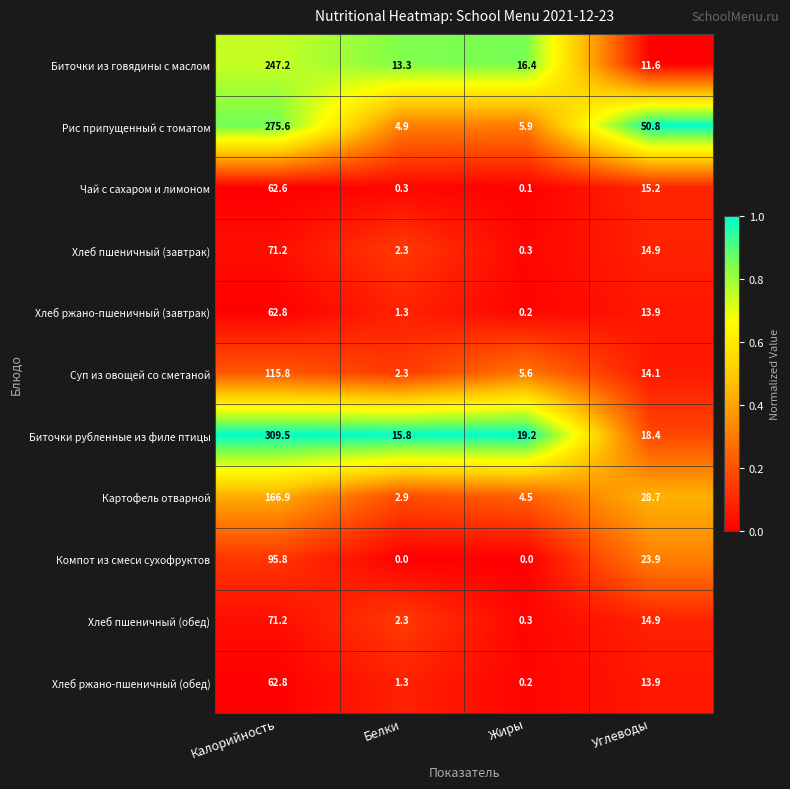

The value of Компот из смеси сухофруктов at Жиры is 59.8. True or false?

False